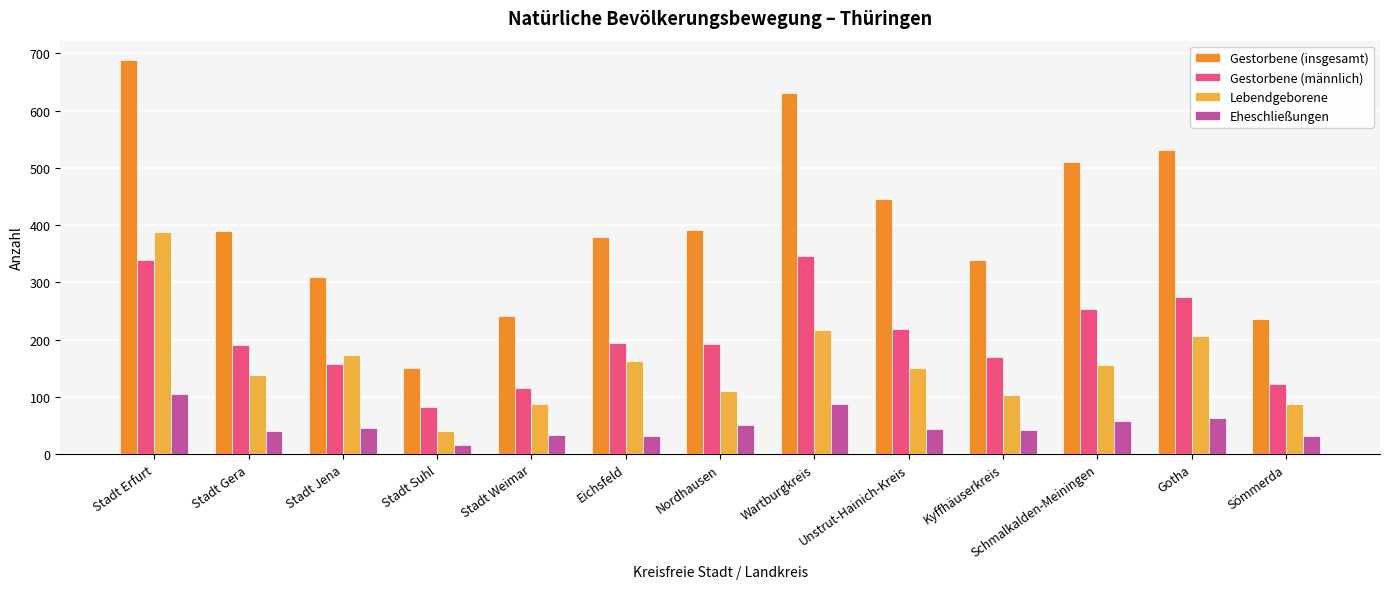

Which series changed the most between Eichsfeld and Kyffhäuserkreis?

Lebendgeborene